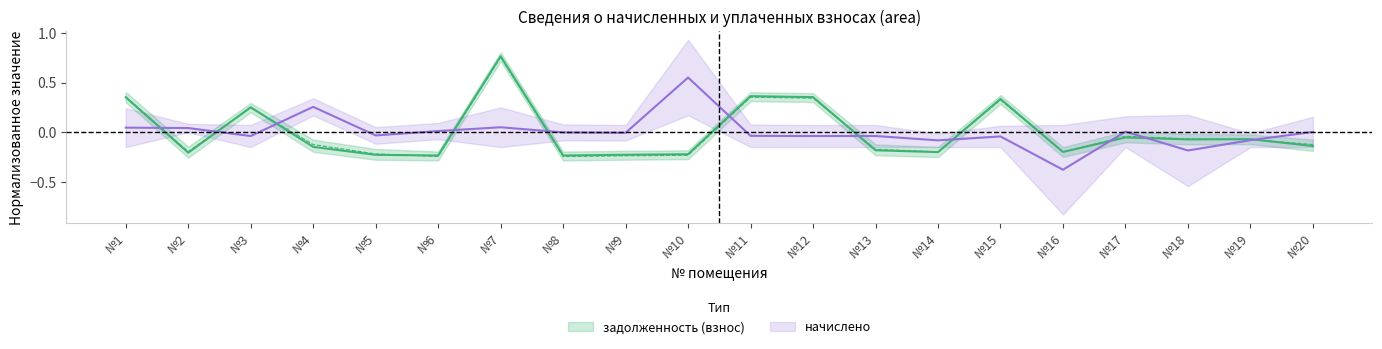

The задолженность (пени) series shows -0.1 at №10. True or false?

False